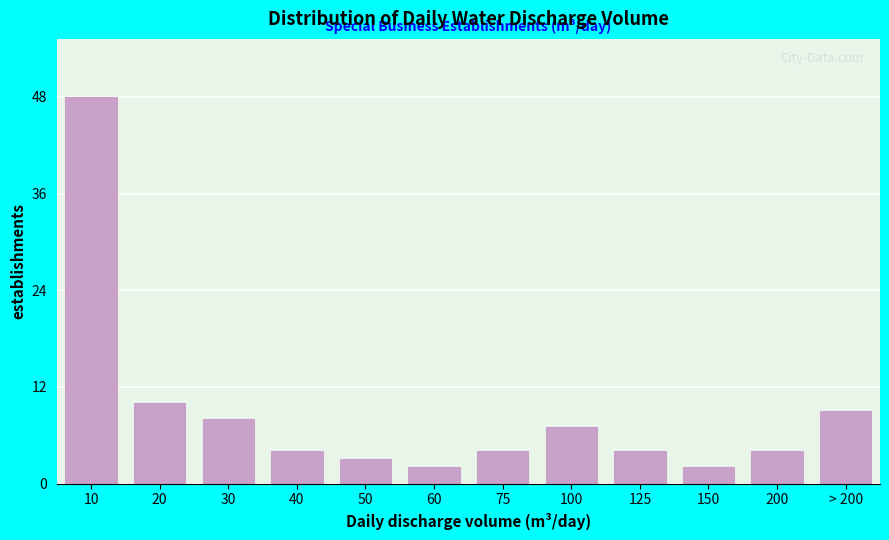

Reading right to left, what are all the values shown in this chart?

9	4	2	4	7	4	2	3	4	8	10	48